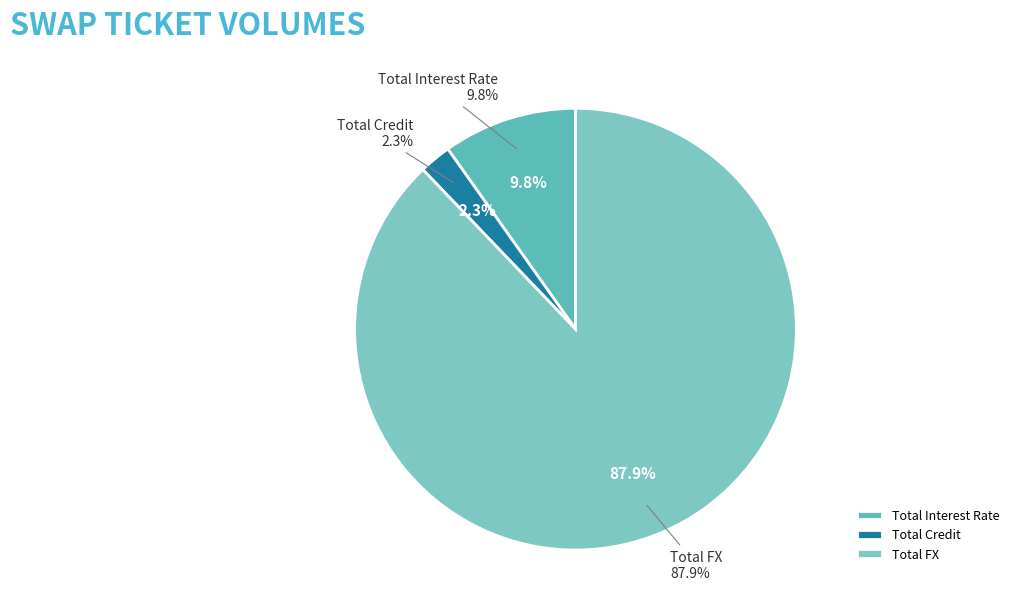

Is the sum of Total Credit and Total Interest Rate greater than half?

No